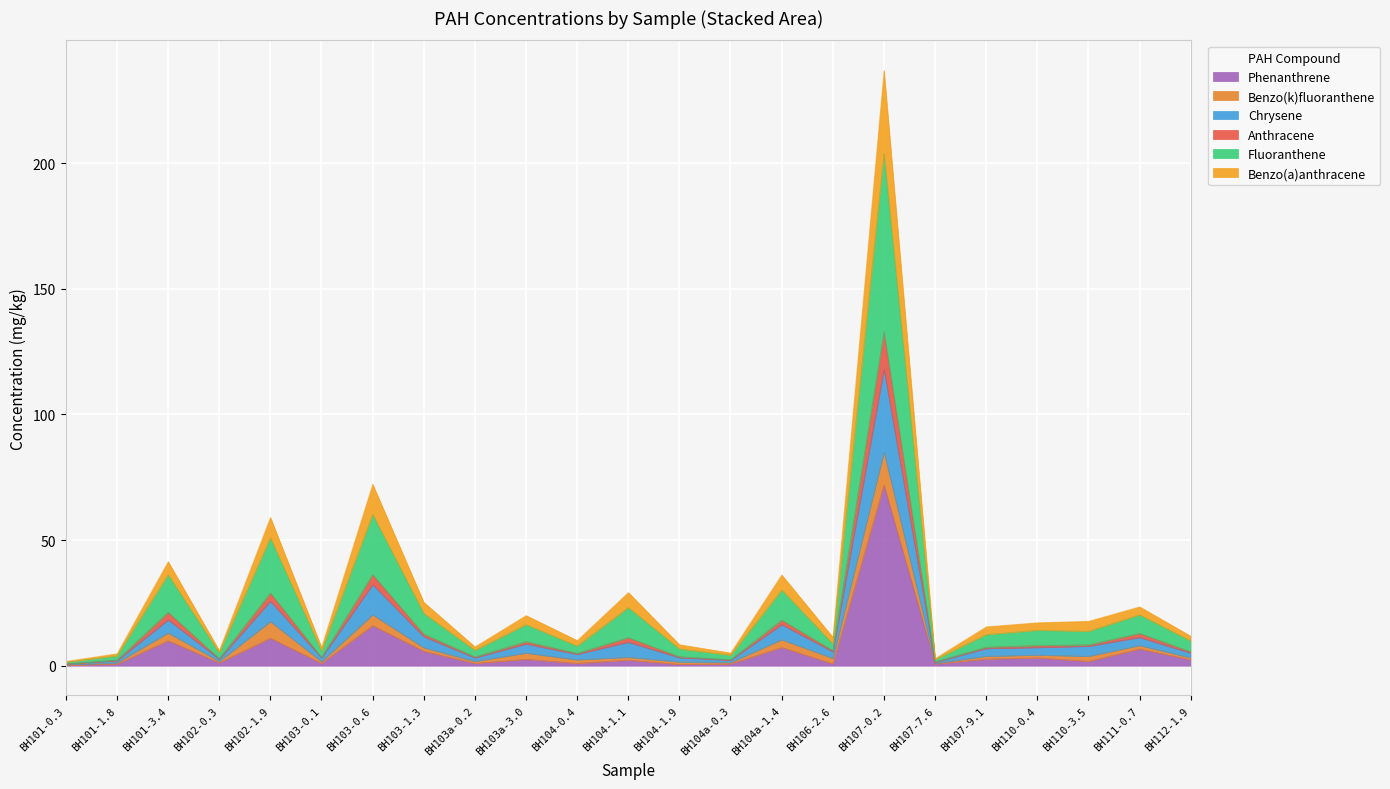

What is the total value across all series at BH101-0.3?

1.8